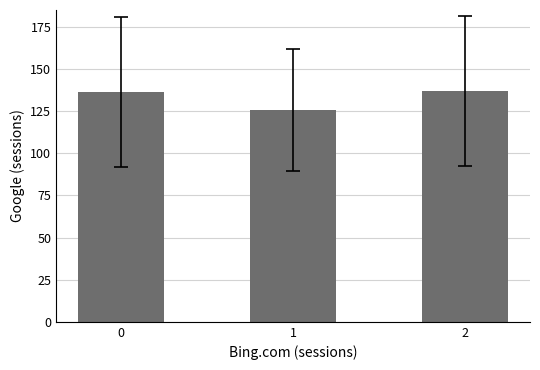

What is the difference between the maximum and minimum values?

11.4